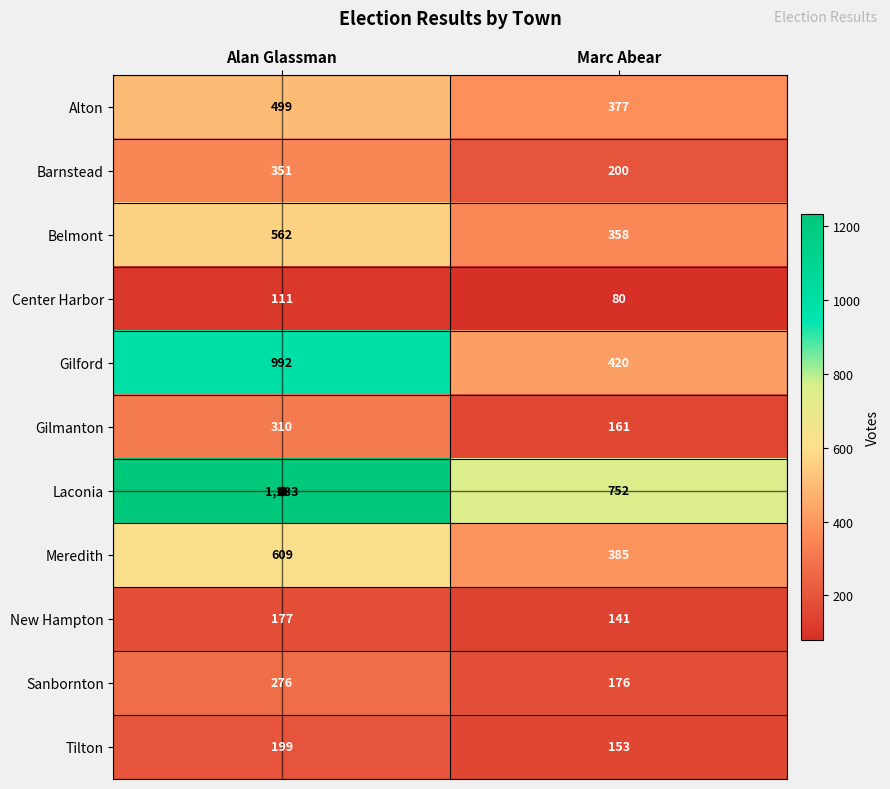

Which label corresponds to the smallest value in the chart?

Marc Abear